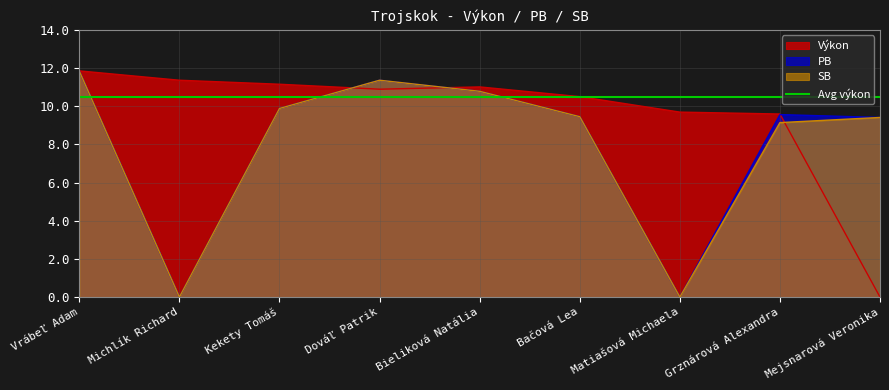

Does the chart have visible grid lines?

Yes